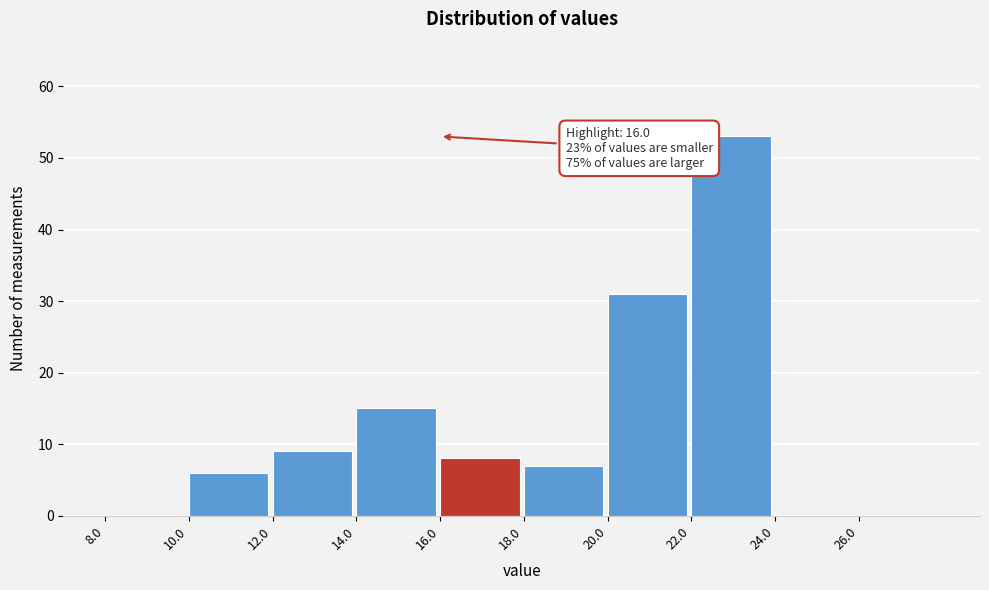

Over which range of the x-axis is the bar tallest?

22 to 24